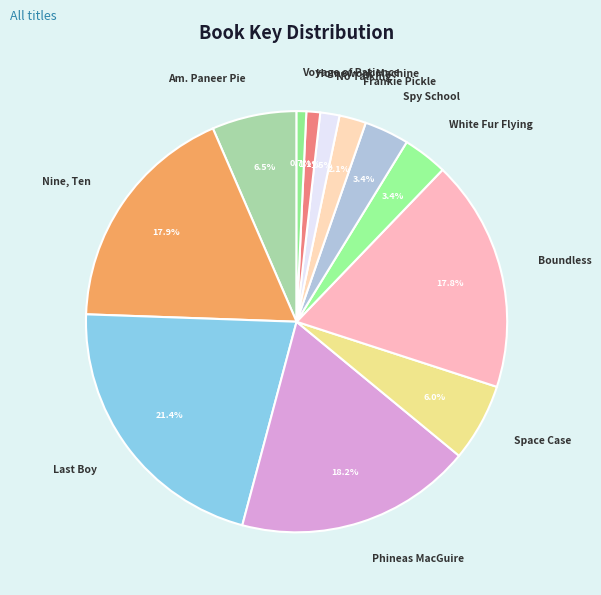

Does any single category account for the majority?

No